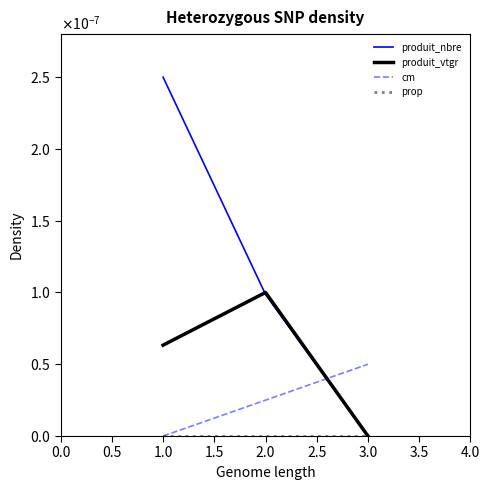

Is this an area chart (filled region under the line)?

No